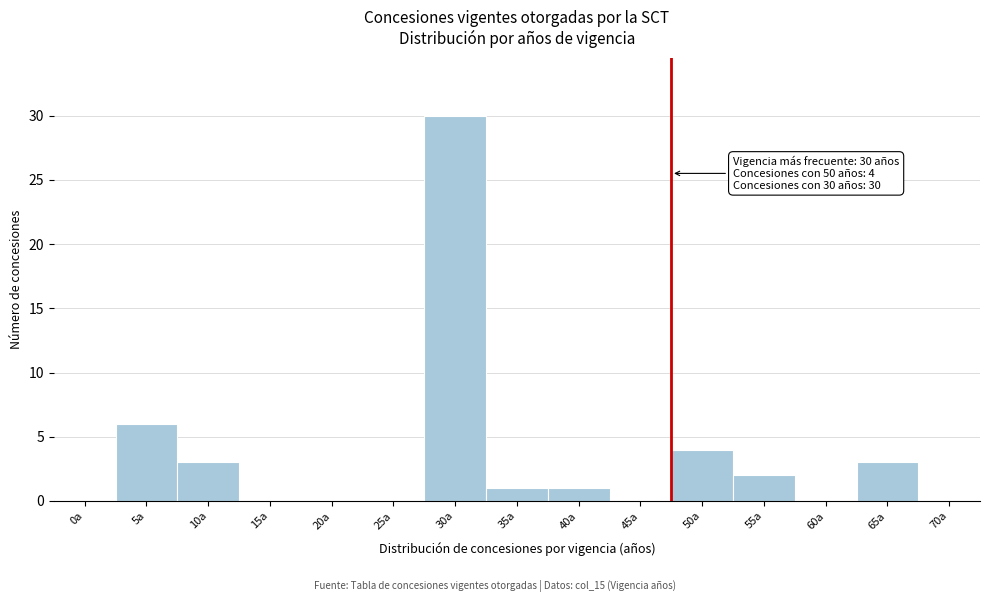

Reading right to left, transcribe all the data shown in this chart.

70a=0	65a=3	60a=0	55a=2	50a=4	45a=0	40a=1	35a=1	30a=30	25a=0	20a=0	15a=0	10a=3	5a=6	0a=0